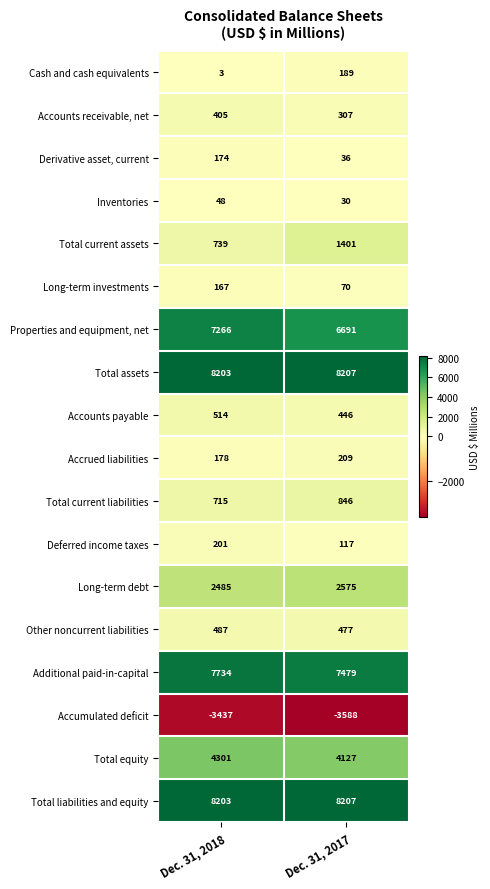

What is the spread (max minus min) of values at Dec. 31, 2018?

11640